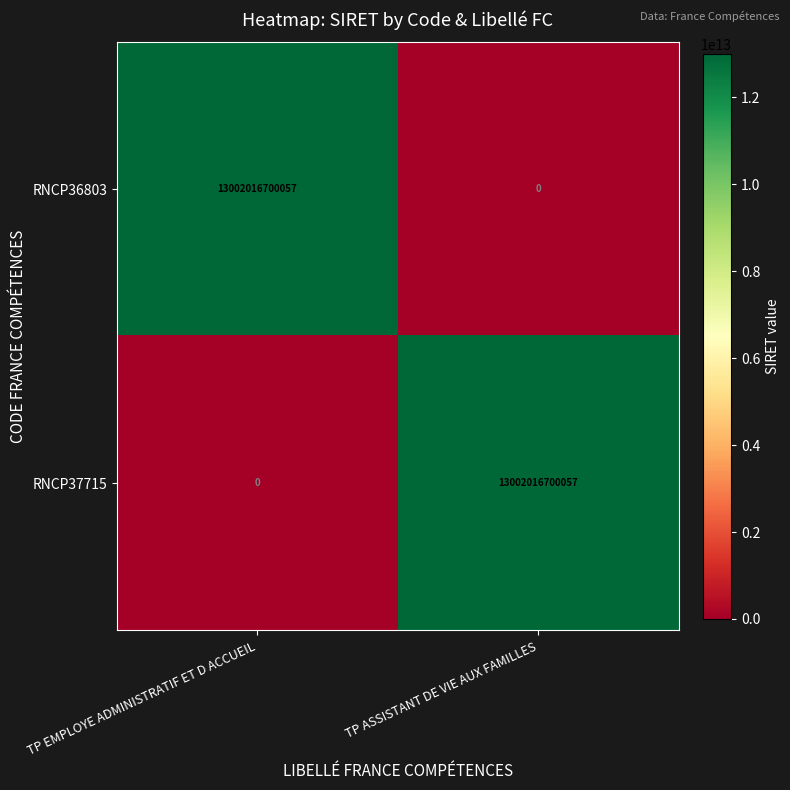

What is the sum of all RNCP36803 values?

13002016700057